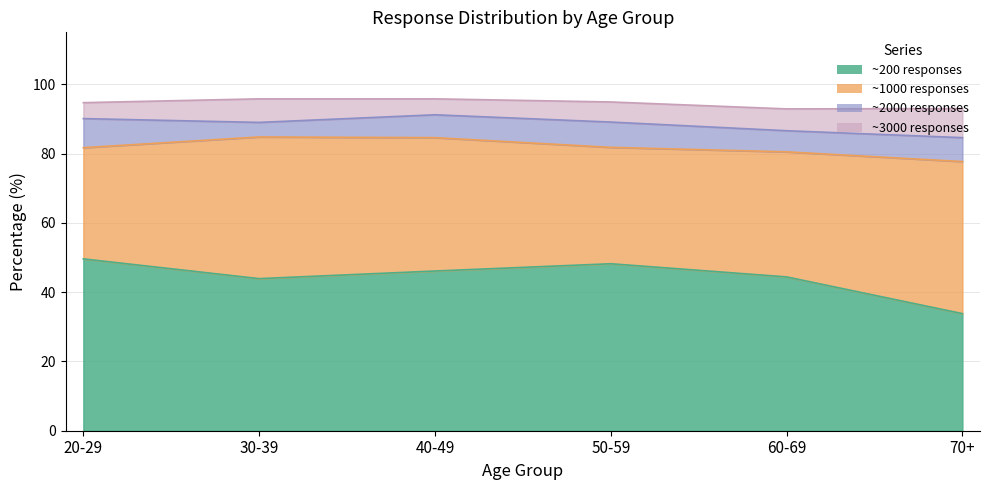

At how many categories does at least one series exceed 29?

6